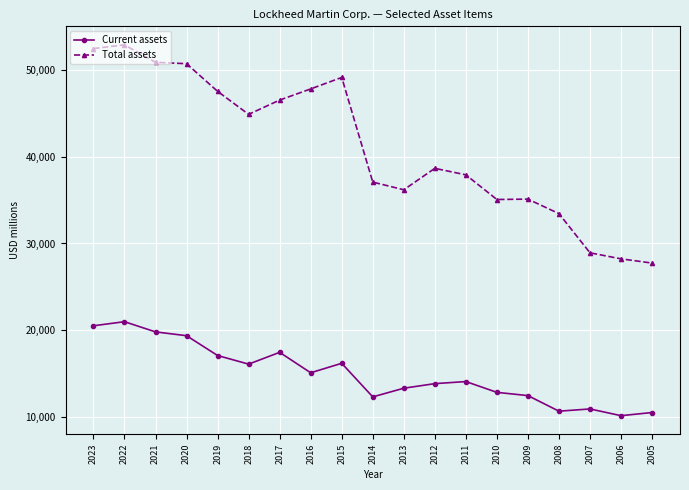

What is the difference between the Current assets values at 2021 and 2007?

8875